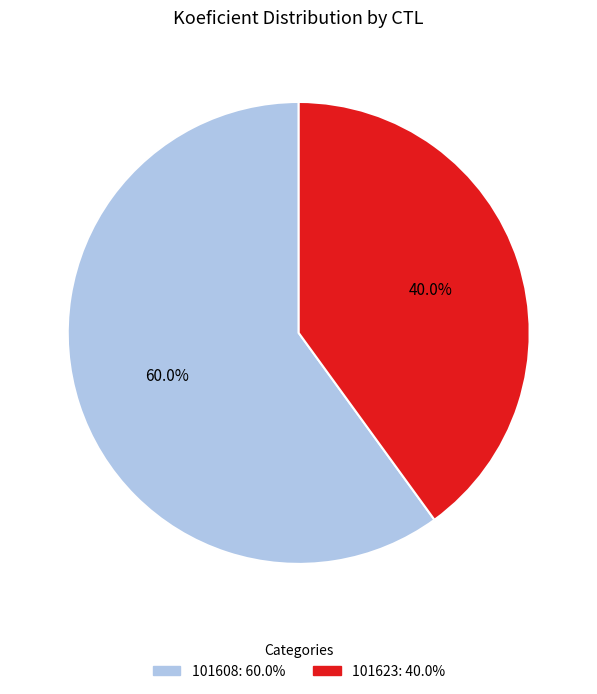

Is it true that 101608 is 46% of the pie?

False